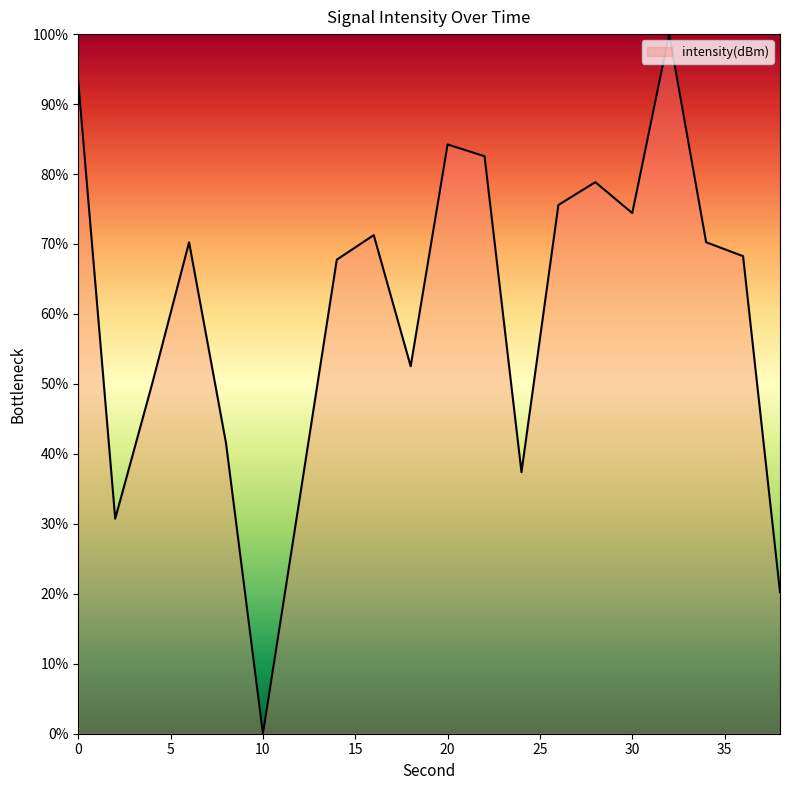

What is the greatest value displayed?

100.0